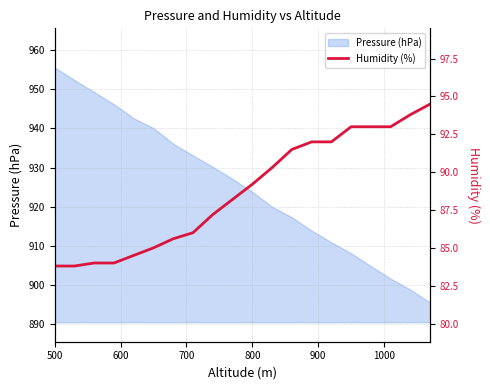

True or false: Pressure (hPa) has a value of 1255.5 at 500.

False